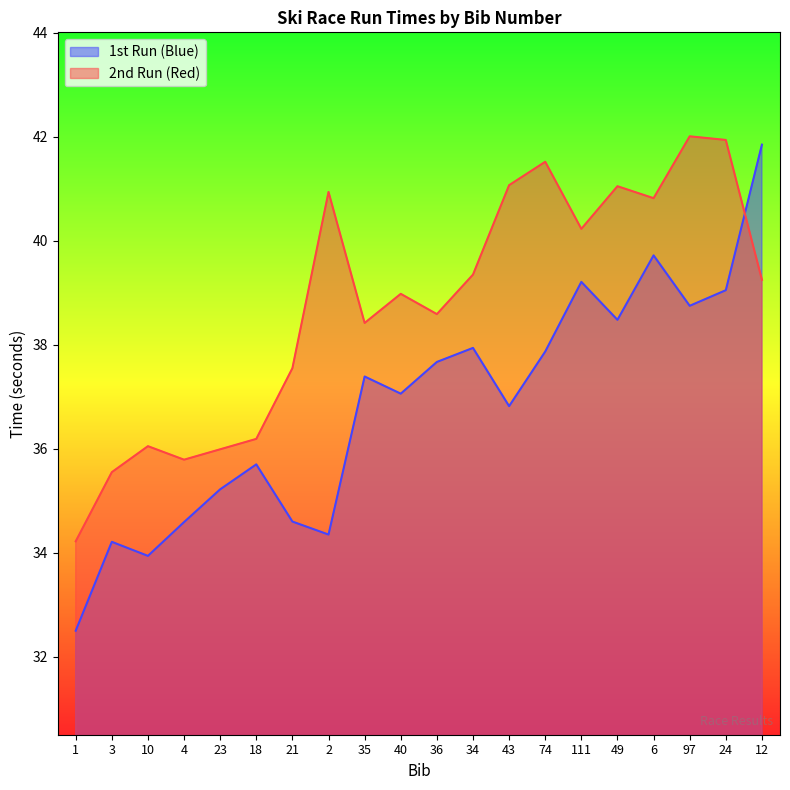

What is the greatest value displayed?

42.0